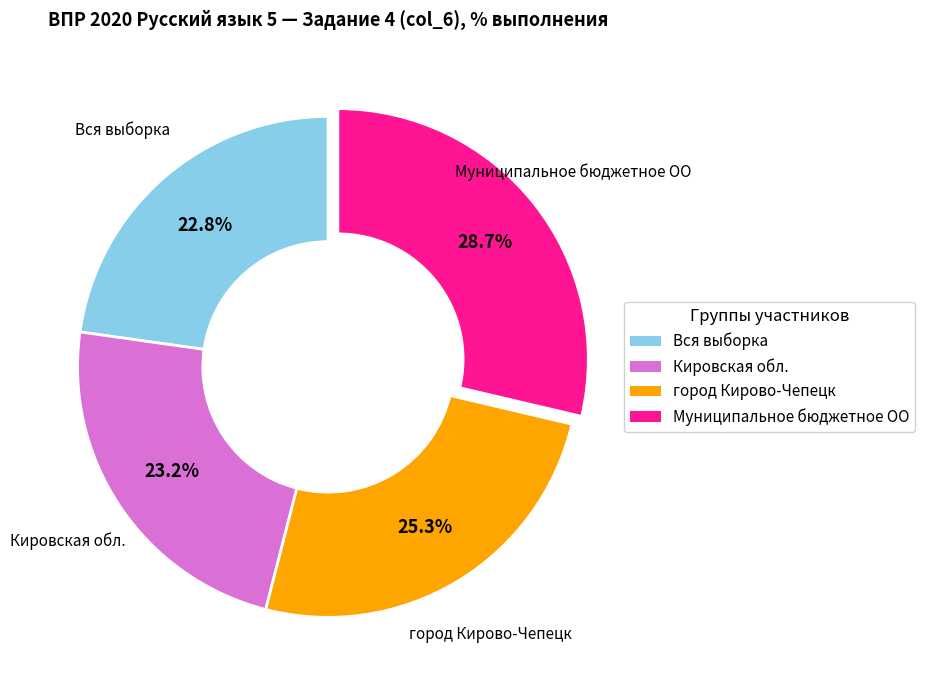

Which slice is the largest?

Муниципальное бюджетное ОО